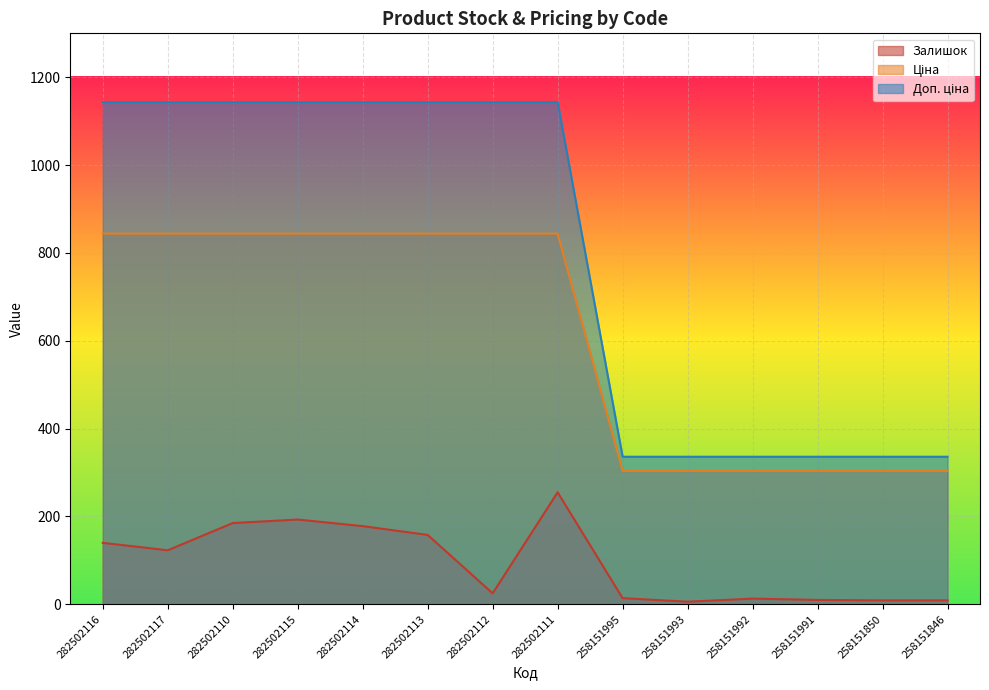

Rank the series at 282502114 from lowest to highest value.

Залишок, Ціна, Доп. ціна